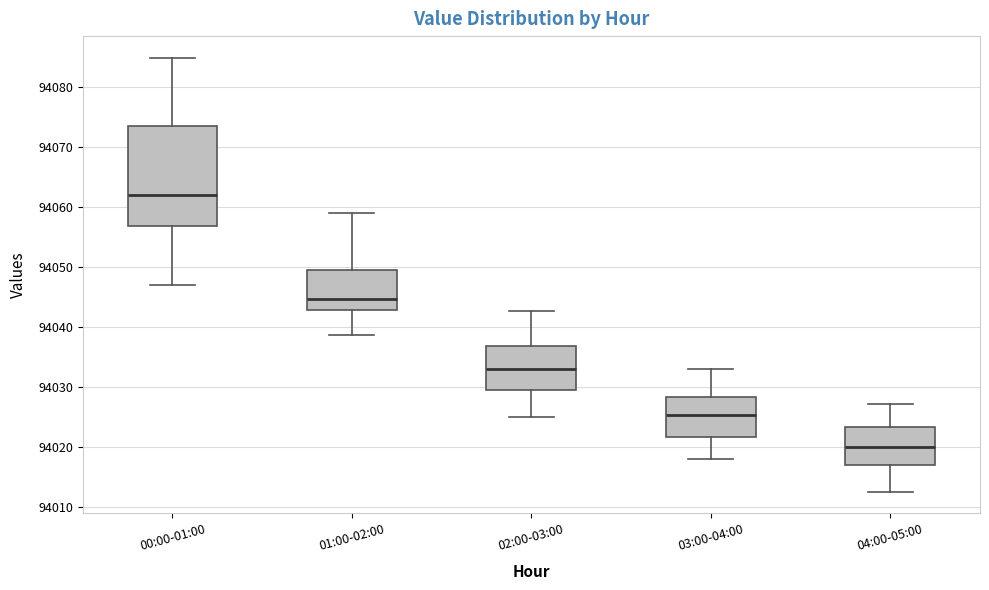

Reading left to right, read every box against the y-axis: the position of its median line, the range the box covers, and the ends of its whiskers. The values are not printed on the chart, so give them approximately, as read against the axis.

00:00-01:00: median 94062, box 94057 to 94074, whiskers 94047 to 94085
01:00-02:00: median 94045, box 94043 to 94050, whiskers 94039 to 94059
02:00-03:00: median 94033, box 94030 to 94037, whiskers 94025 to 94043
03:00-04:00: median 94025, box 94022 to 94028, whiskers 94018 to 94033
04:00-05:00: median 94020, box 94017 to 94023, whiskers 94013 to 94027